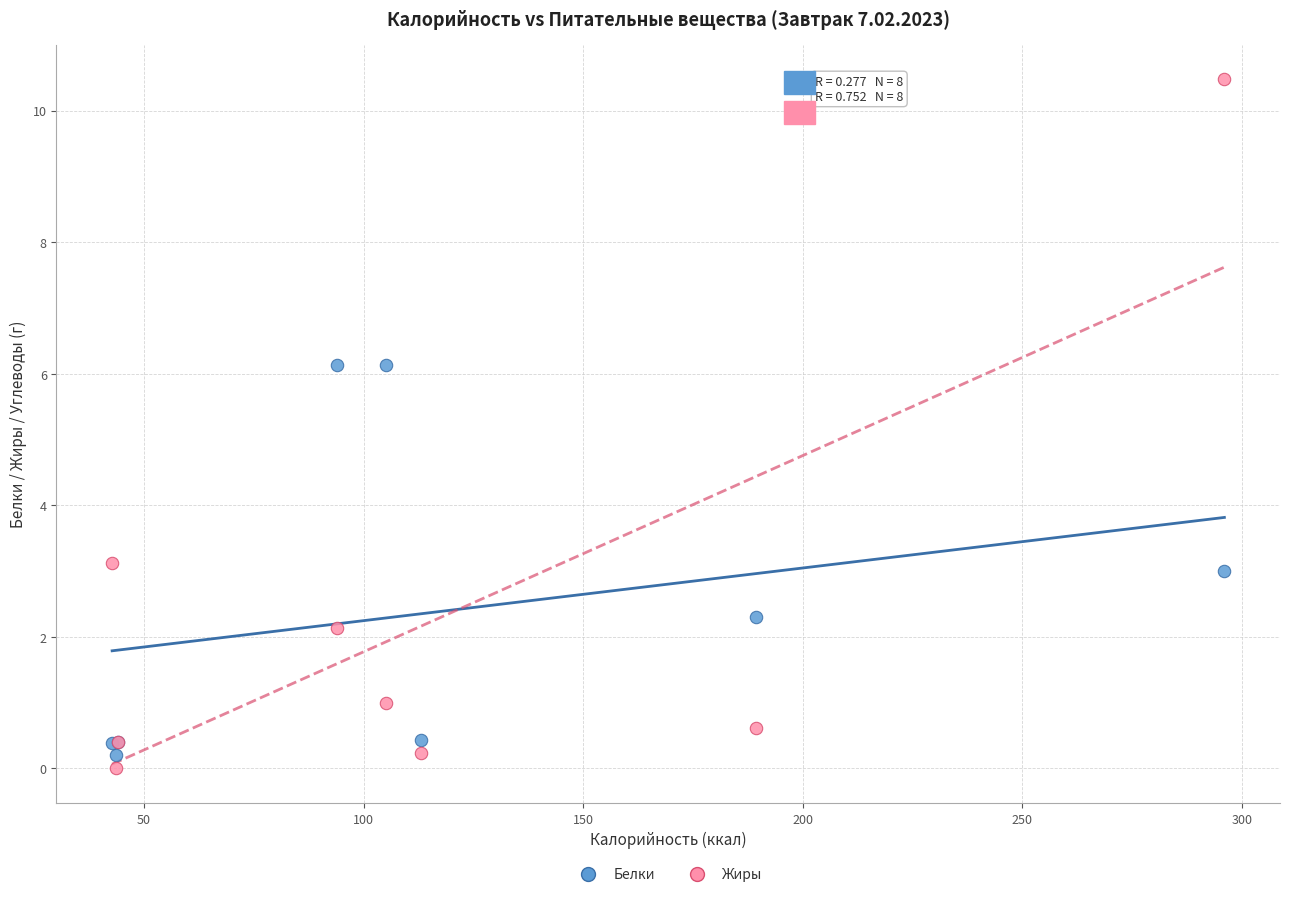

Which series reaches the maximum Y coordinate?

Жиры